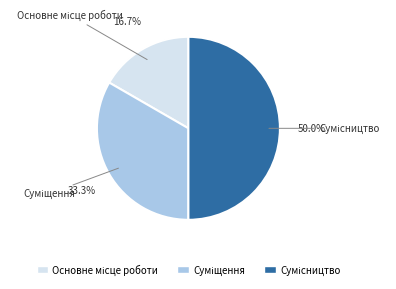

To the nearest percent, what is the combined percentage of Сумісництво and Суміщення?

83%